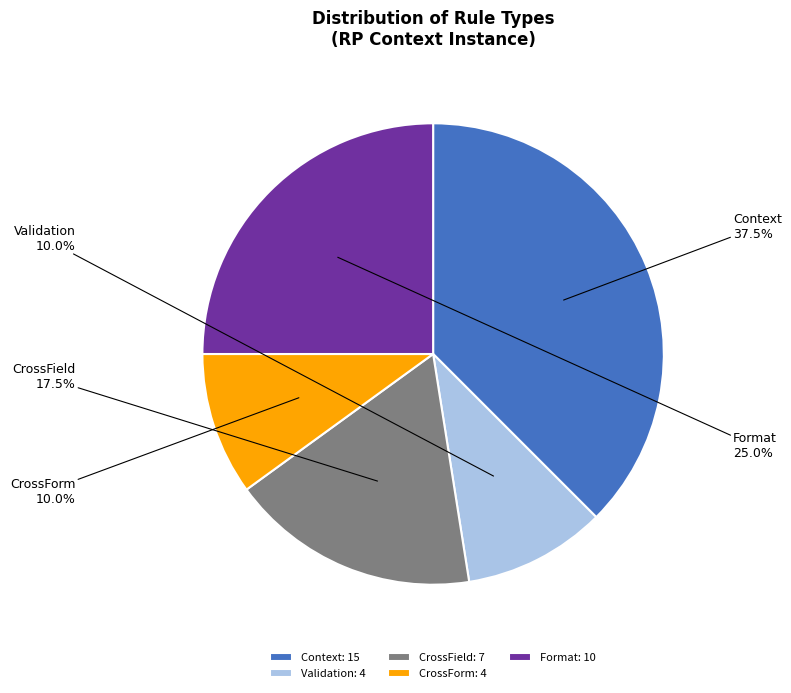

What portion of the pie excludes Format?

75.0%